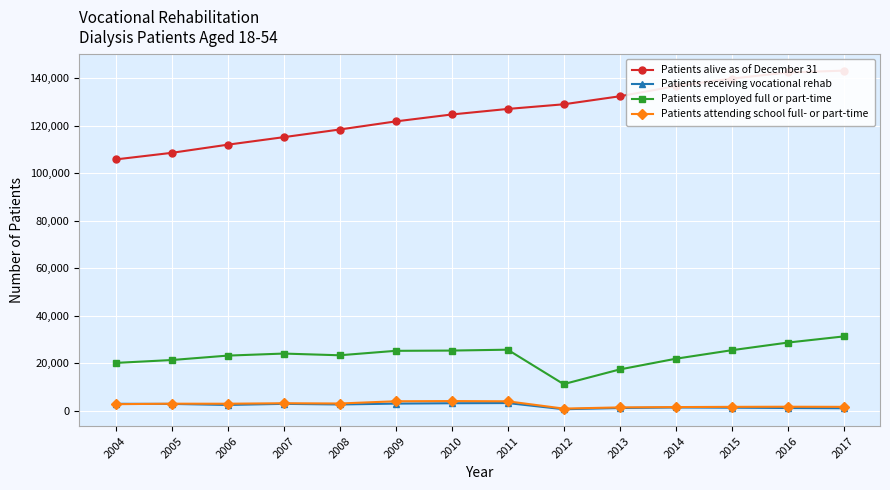

What is the value of the Patients alive as of December 31 point at the 7th from the left?

124633